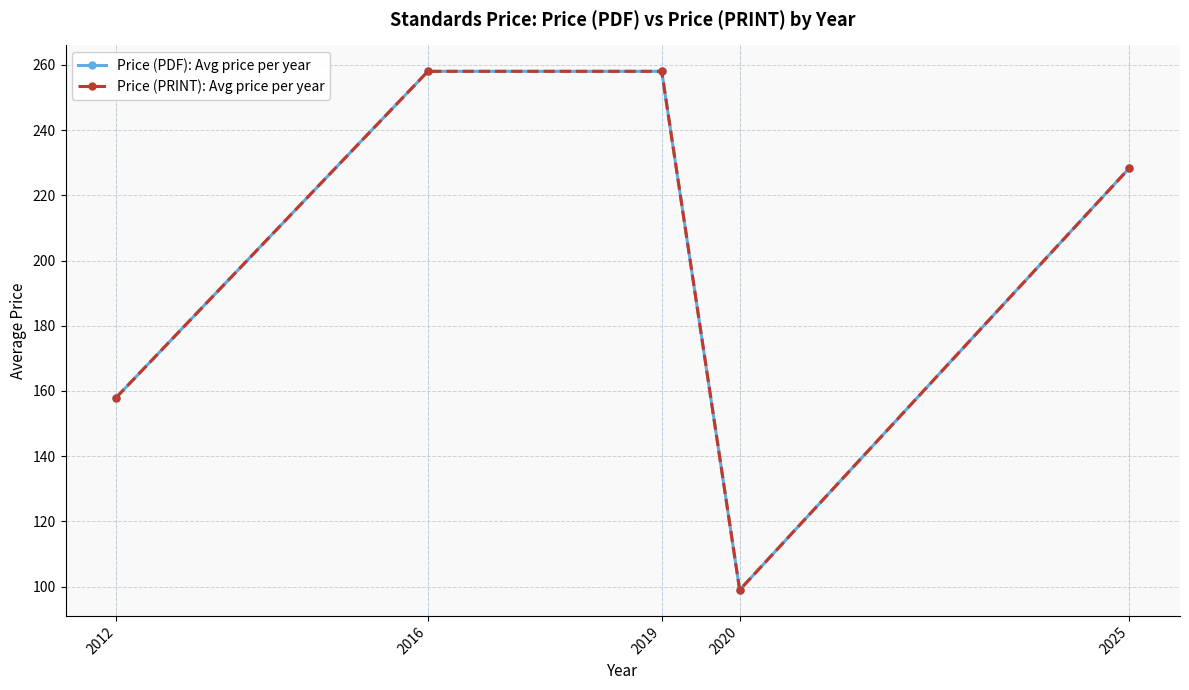

Is this an area chart (filled region under the line)?

No